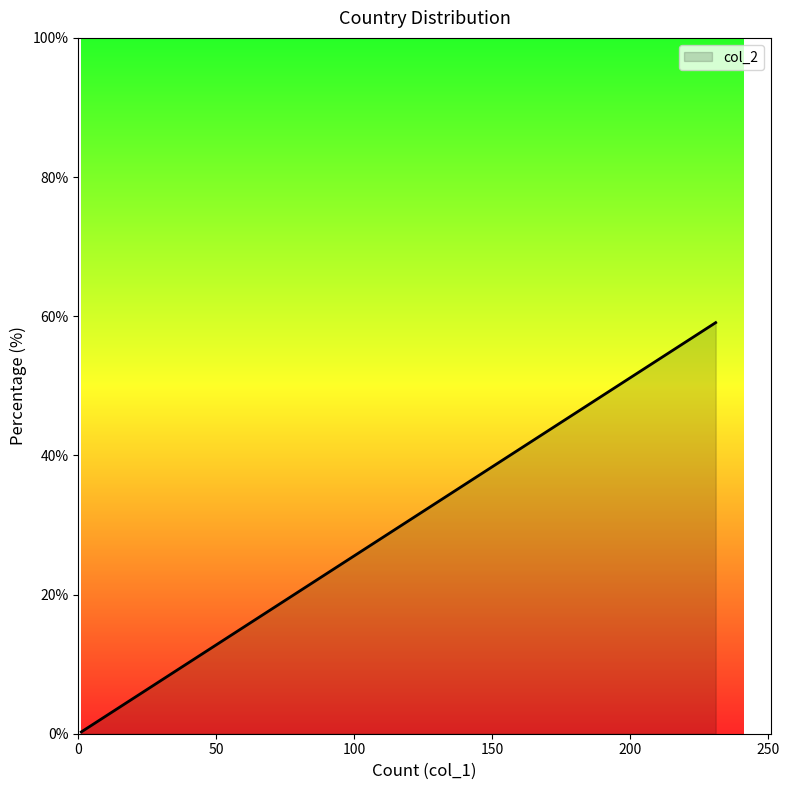

The value at United States is 59.1. True or false?

True